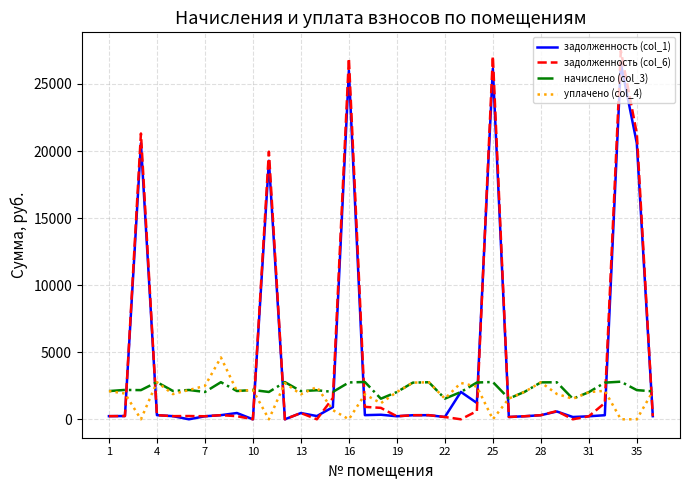

How many lines are shown in the chart?

4